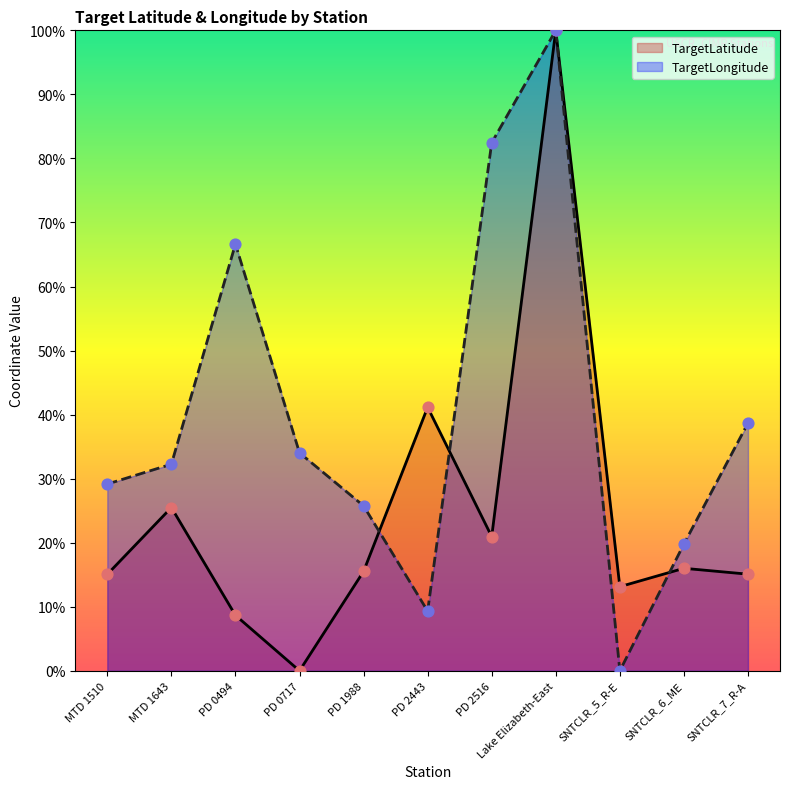

What are all the series names shown in the legend?

TargetLatitude, TargetLongitude